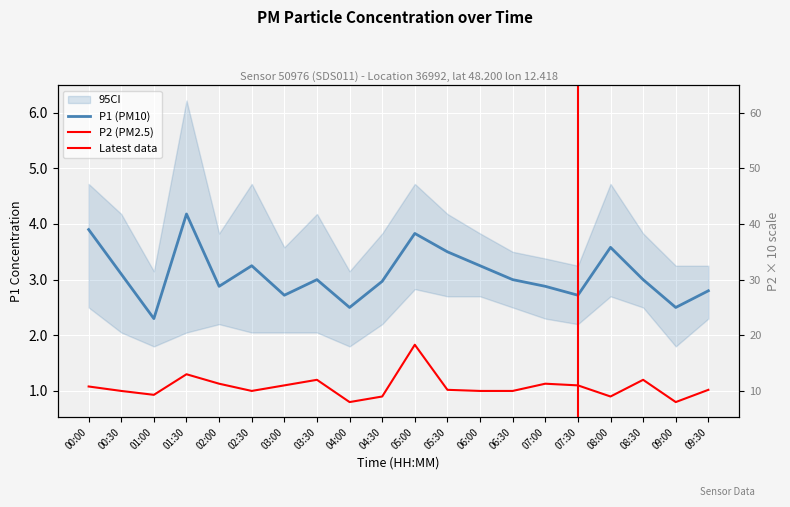

The P2 series shows 0.7 at 00:30. True or false?

False